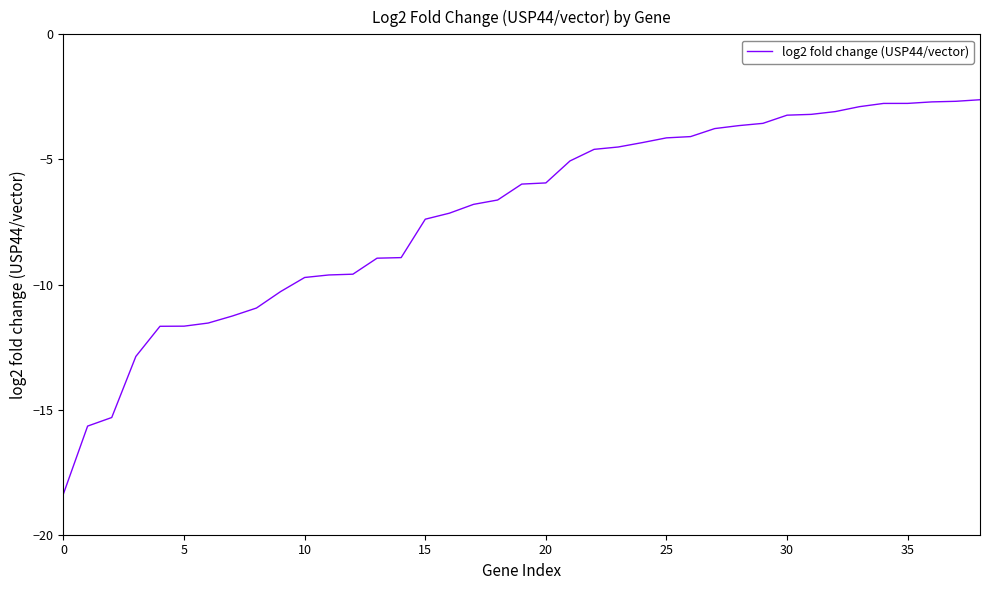

What is the greatest value displayed?

-2.6